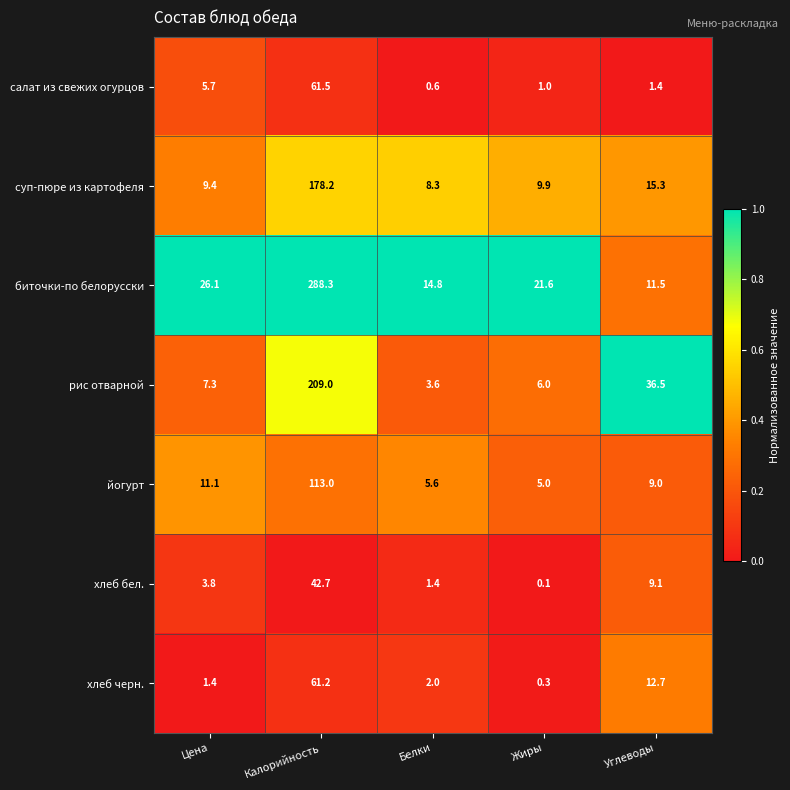

How many data points does each series have?

5